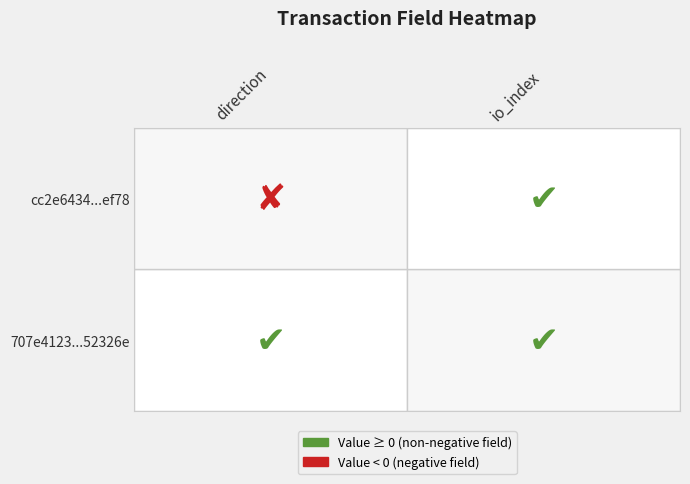

How many data points in 707e4123620ee96231fcbf9d4b74071fa52326e are less than 1?

1